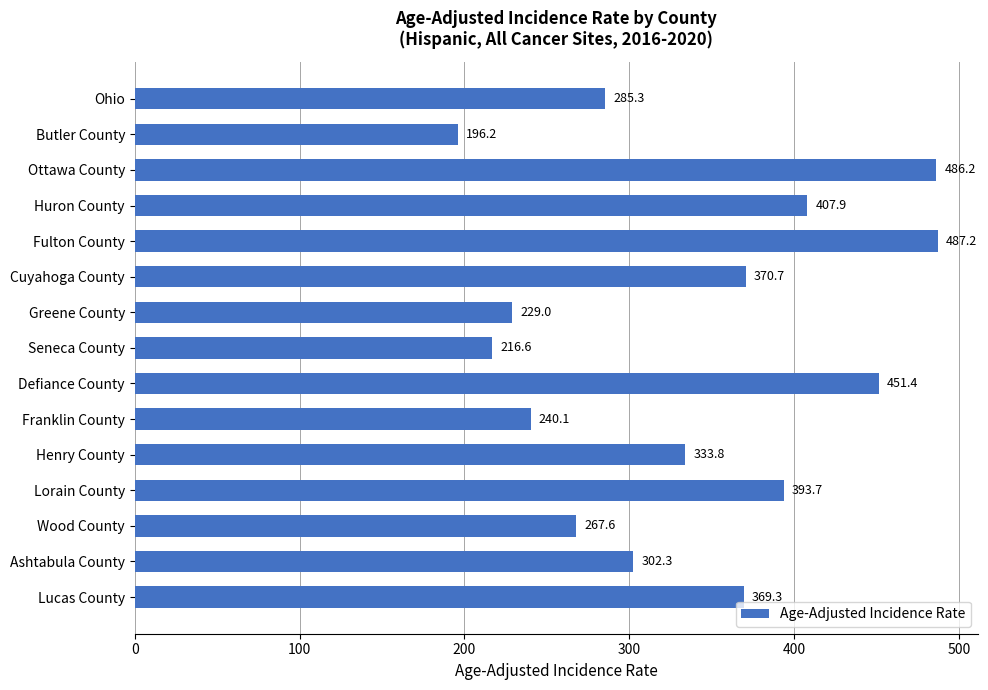

Reading top to bottom, transcribe all the data shown in this chart.

Ohio=285.3	Butler County=196.2	Ottawa County=486.2	Huron County=407.9	Fulton County=487.2	Cuyahoga County=370.7	Greene County=229.0	Seneca County=216.6	Defiance County=451.4	Franklin County=240.1	Henry County=333.8	Lorain County=393.7	Wood County=267.6	Ashtabula County=302.3	Lucas County=369.3